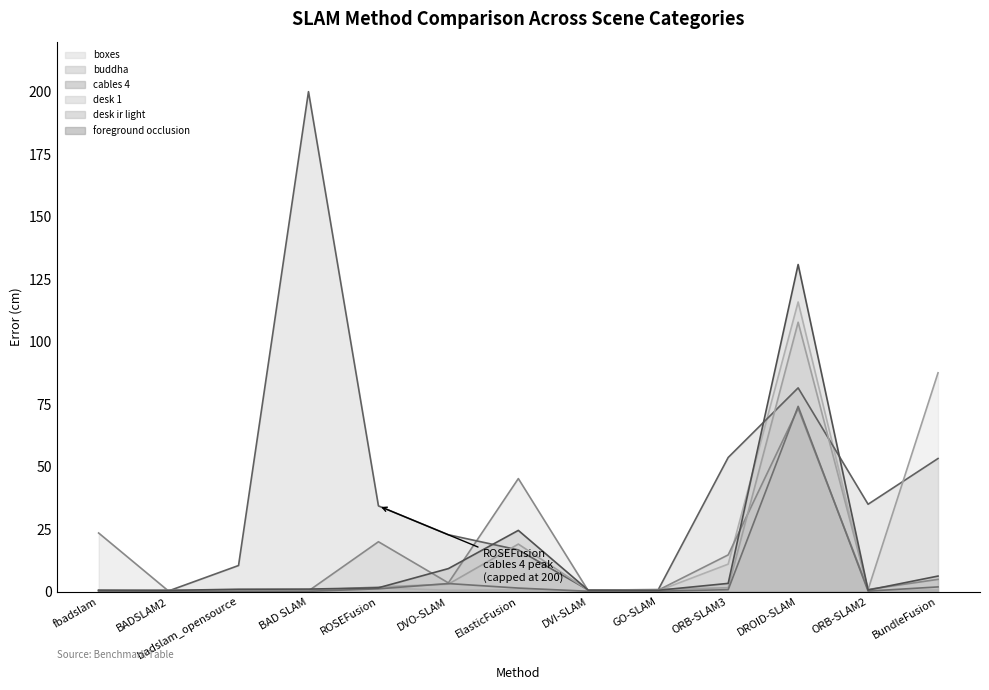

Is it true that boxes equals 0.2 at BAD SLAM?

True